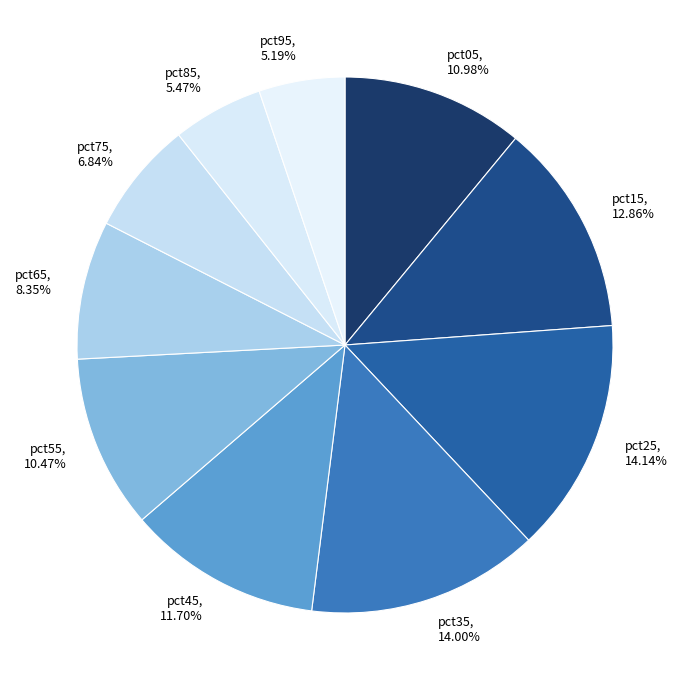

To the nearest percent, what is the average slice percentage?

10%